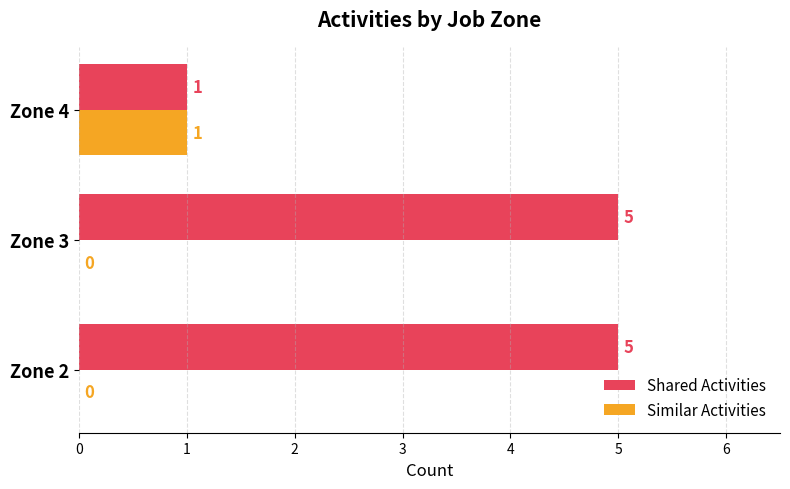

How many data points in Similar Activities are above 0?

1